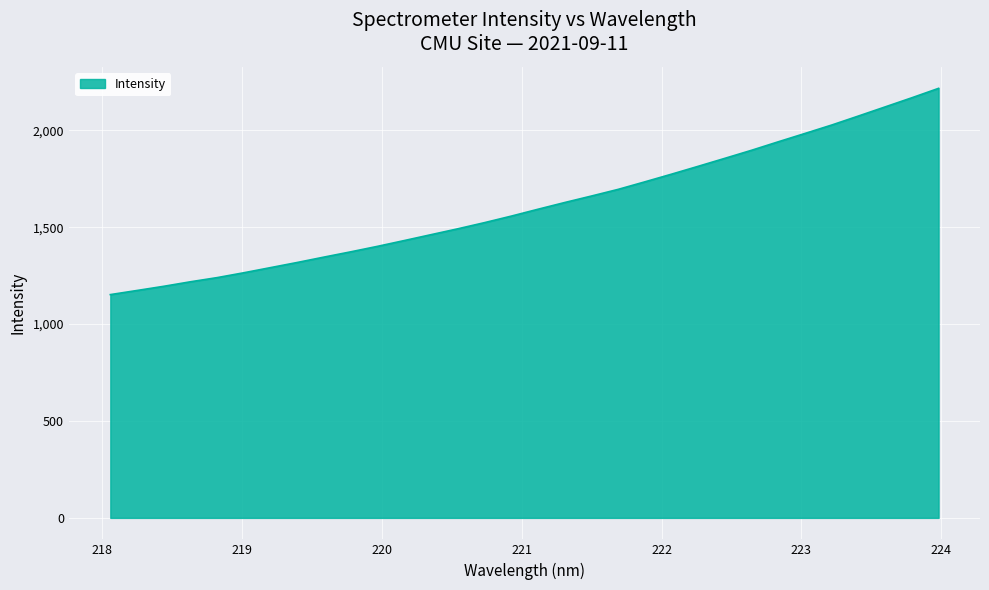

What is the difference between the maximum and minimum values?

1064.3